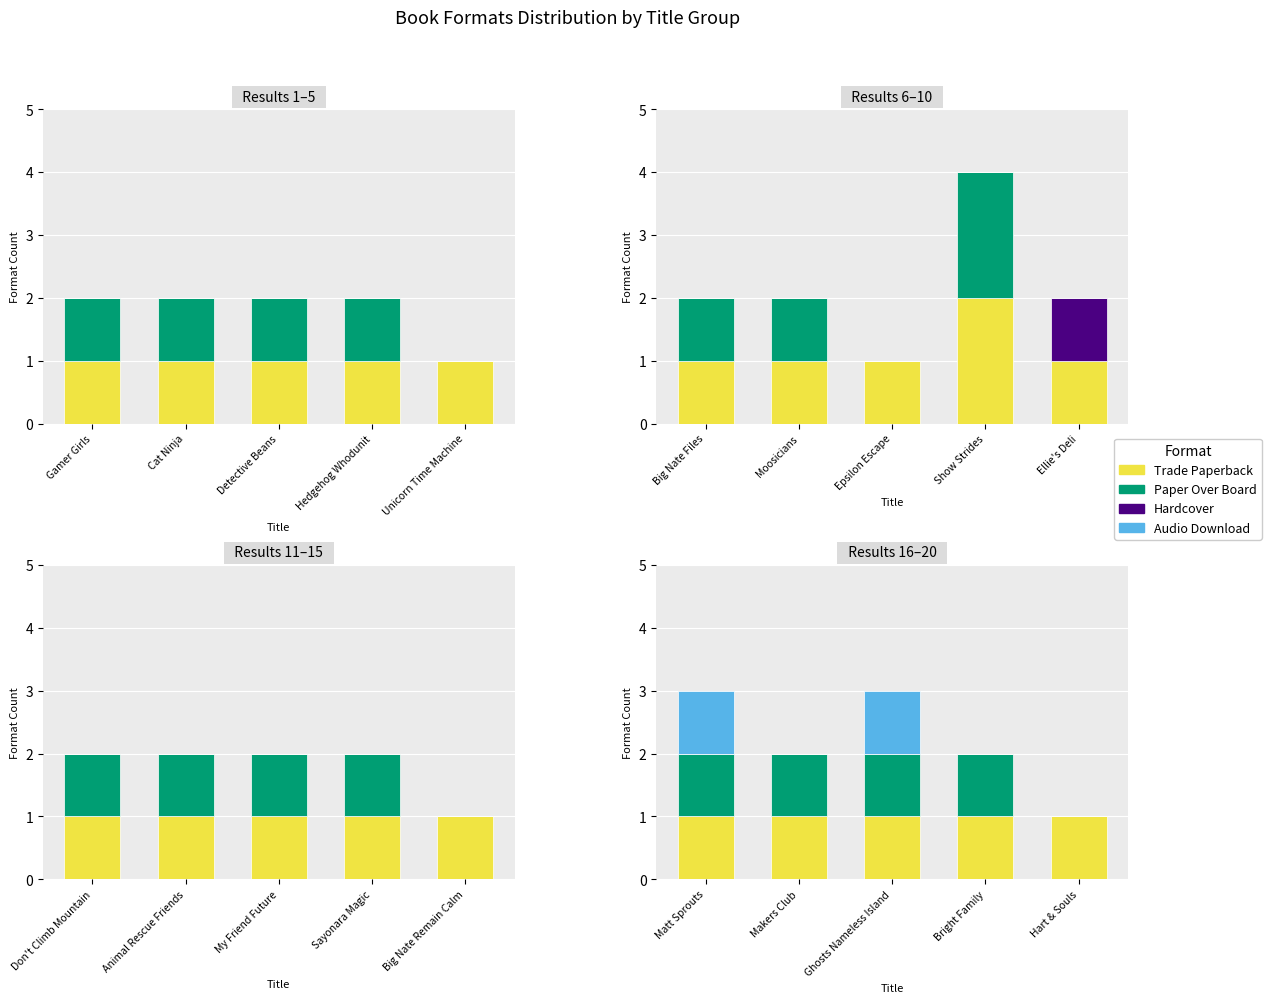

Which series has the widest spread of values?

Paper Over Board